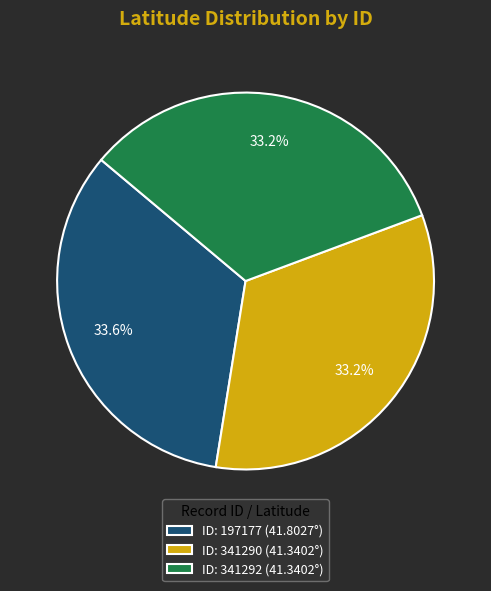

How much of the chart is everything except ID: 341290 (41.3402°)?

66.8%